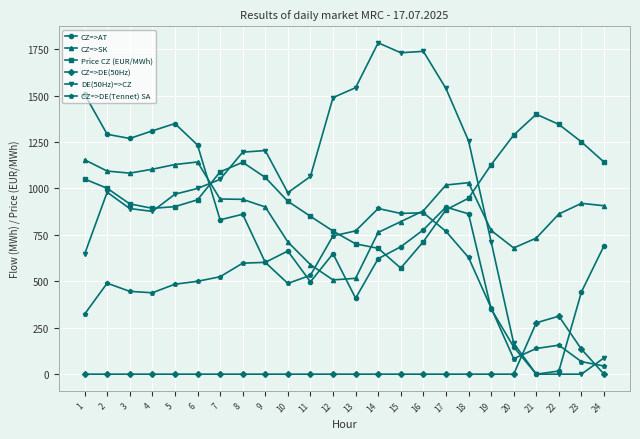

List the series in order of their peak value, lowest first.

CZ=>DE(50Hz), CZ=>DE(Tennet) SA, CZ=>SK, Price CZ (EUR/MWh), CZ=>AT, DE(50Hz)=>CZ